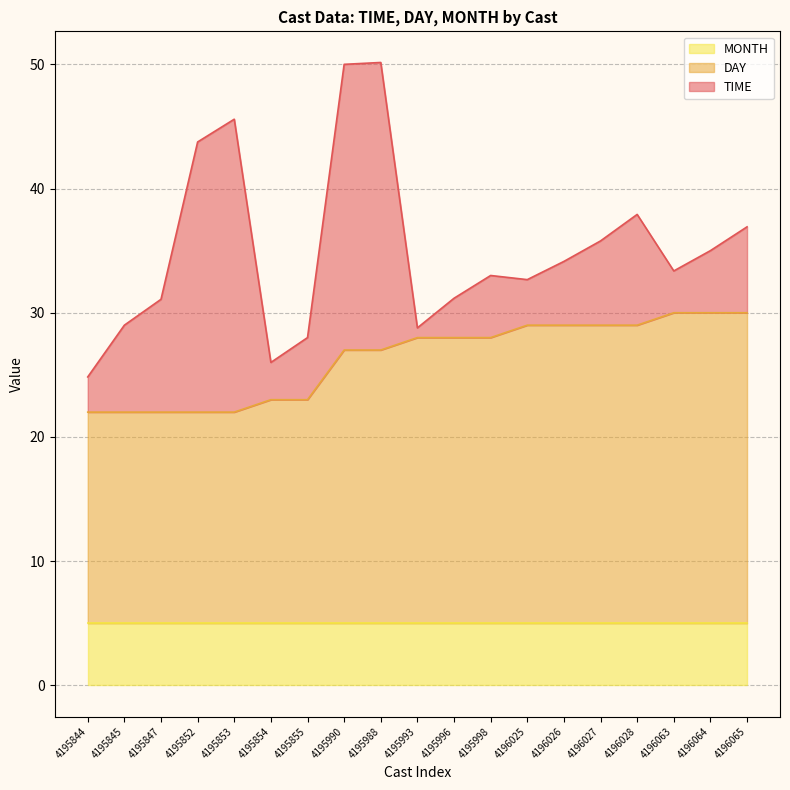

Between 4195855 and 4195998, which series saw the biggest shift?

DAY